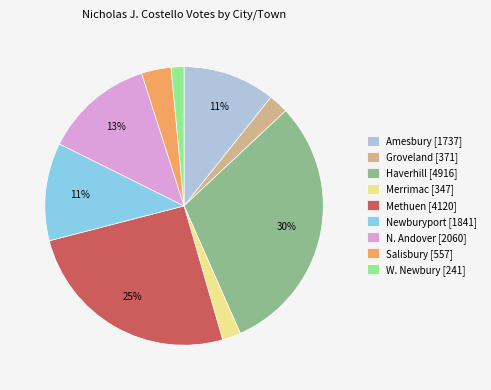

To the nearest percent, what is the average slice percentage?

11%